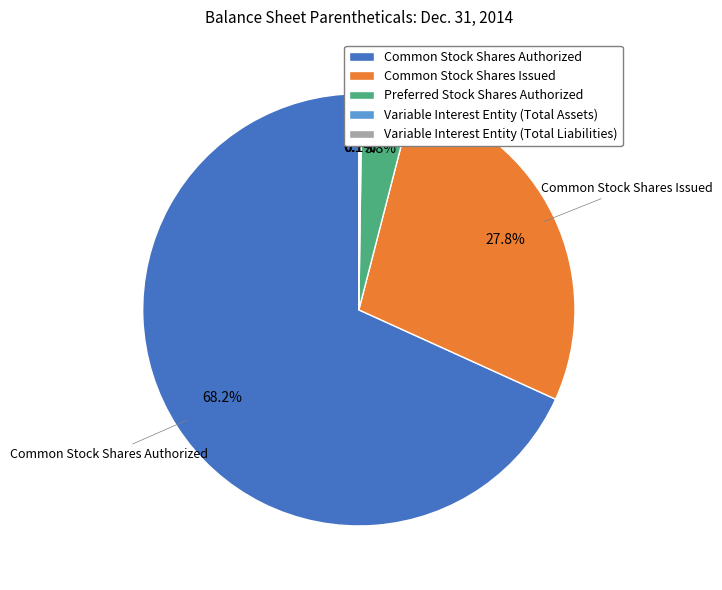

What is the majority slice?

Common Stock Shares Authorized